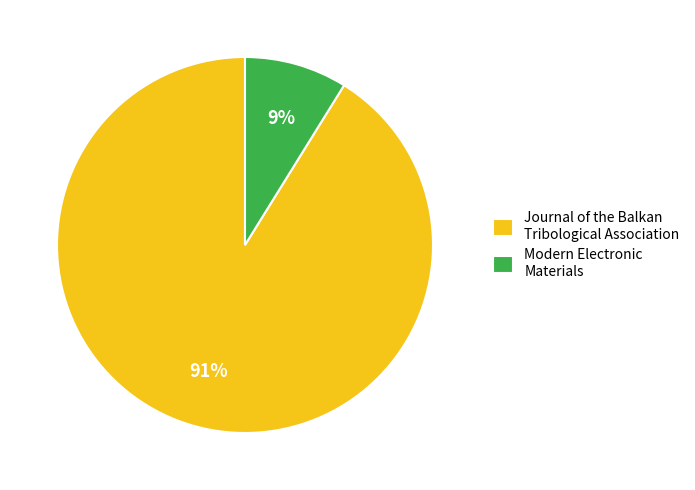

Rank the categories by value from highest to lowest.

Journal of the Balkan Tribological Association, Modern Electronic Materials